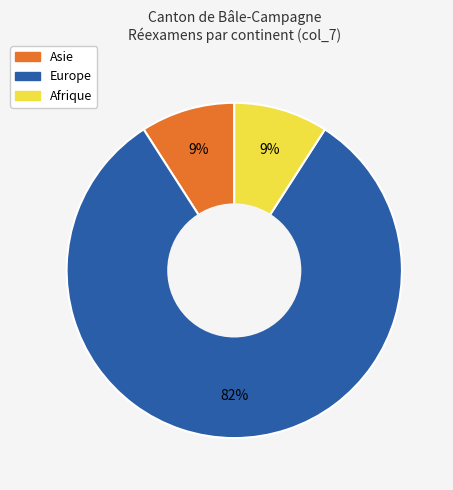

To the nearest percent, what is the average slice percentage?

33%